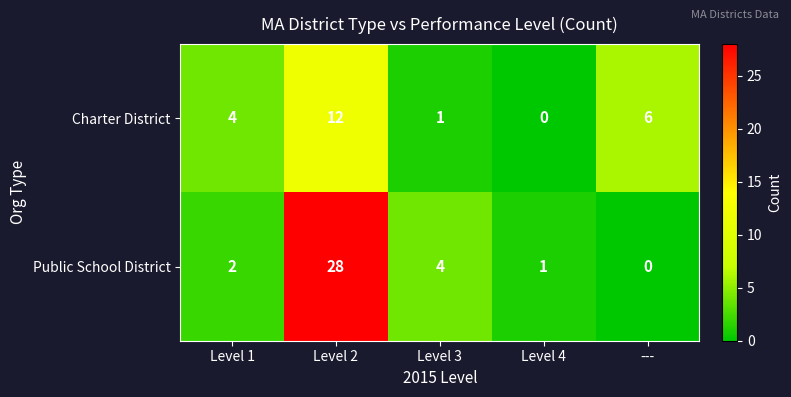

List the series in order of their overall mean, lowest first.

Charter District, Public School District